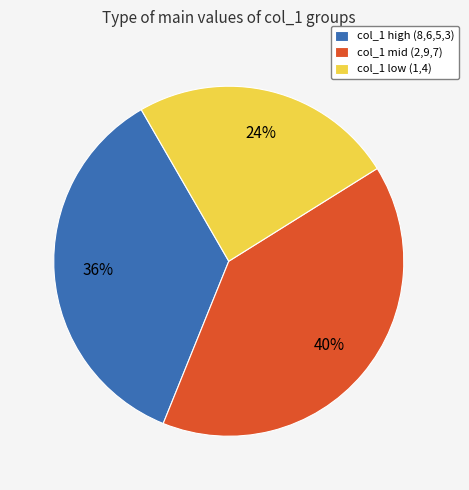

Does any single category account for the majority?

No